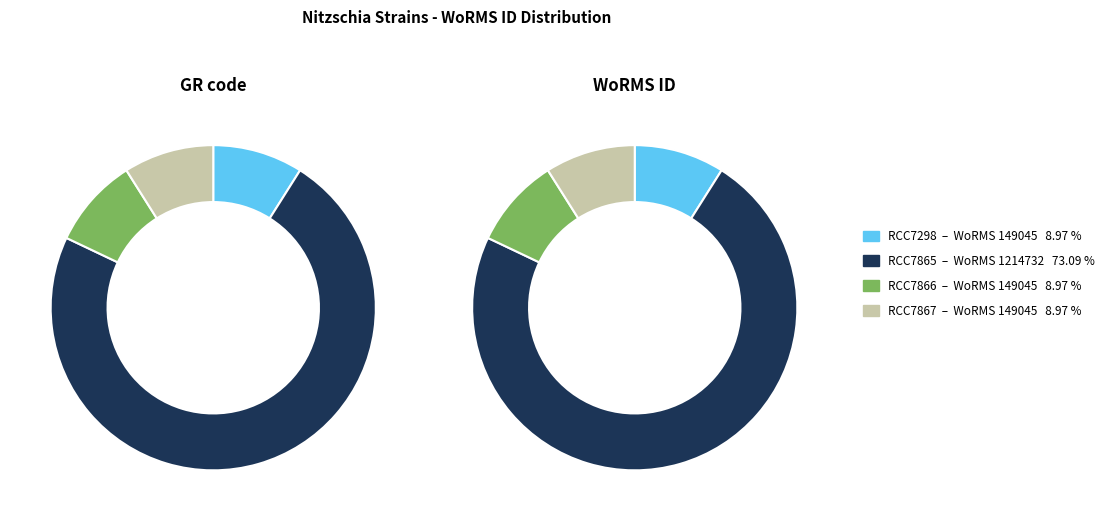

How many segments does this pie chart have?

4